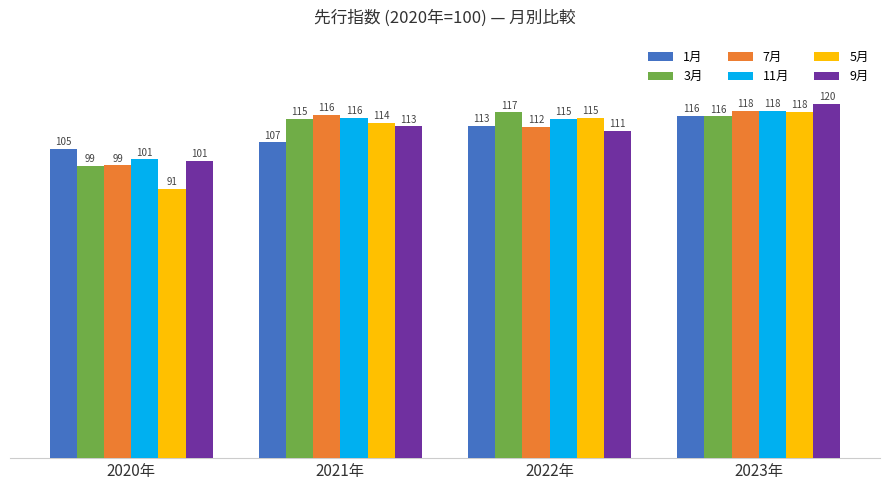

How many bars are there in total?

24